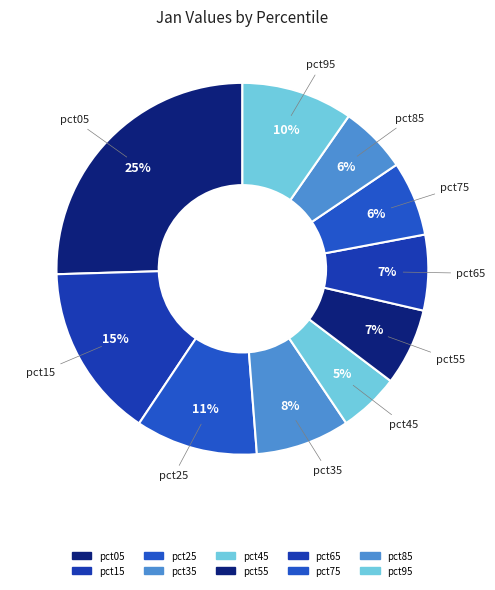

Is it true that pct65 is 7% of the pie?

True